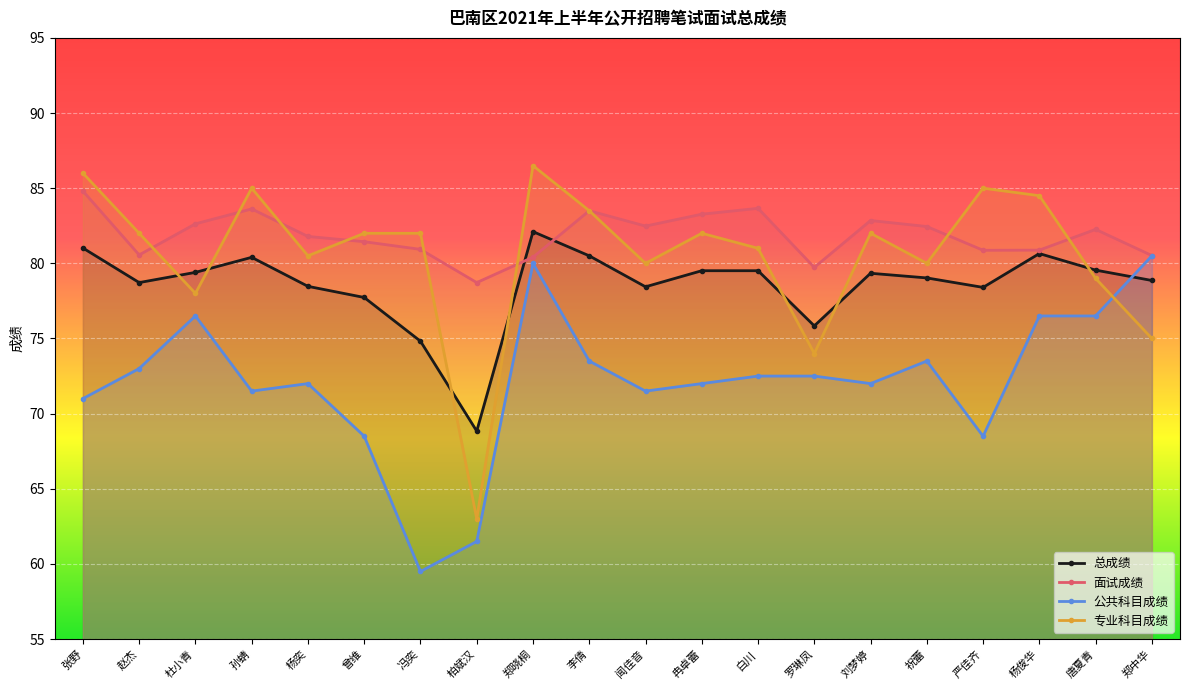

Where is the first local maximum for 专业科目成绩?

孙蜻